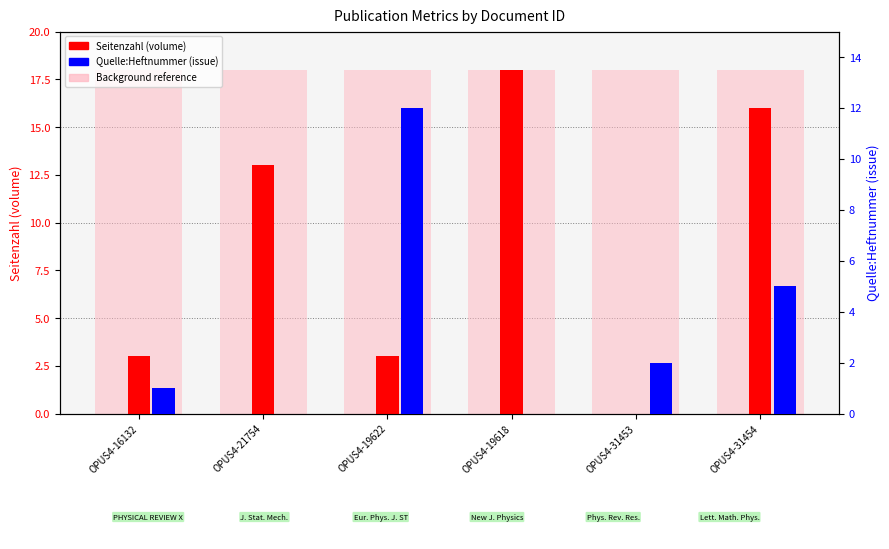

What is the label of the 5th bar from the left?

OPUS4-31453